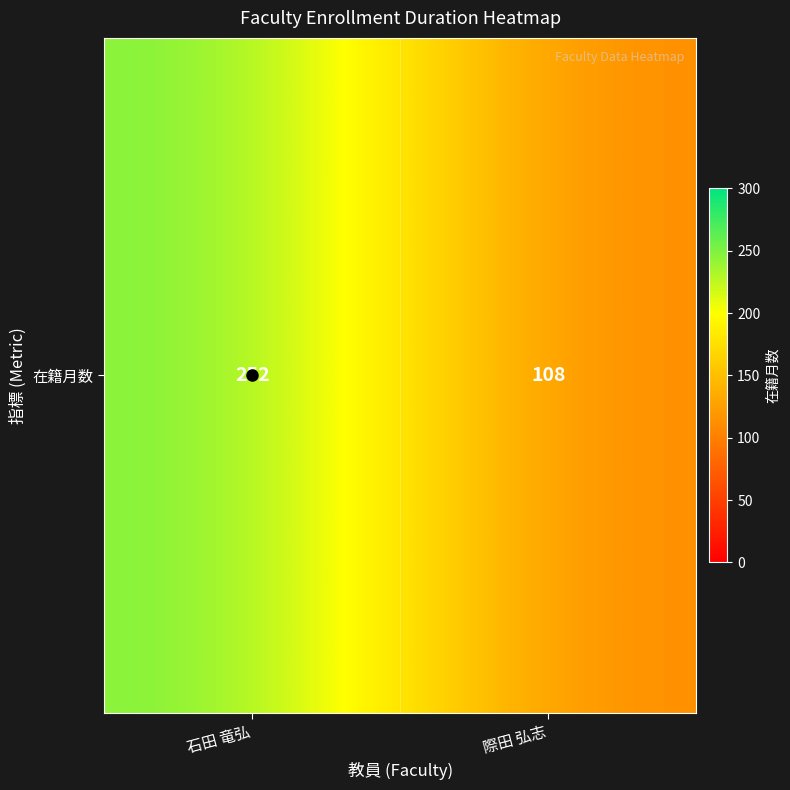

Approximately how many times larger is the value at 際田 弘志 compared to 石田 竜弘?

0.4